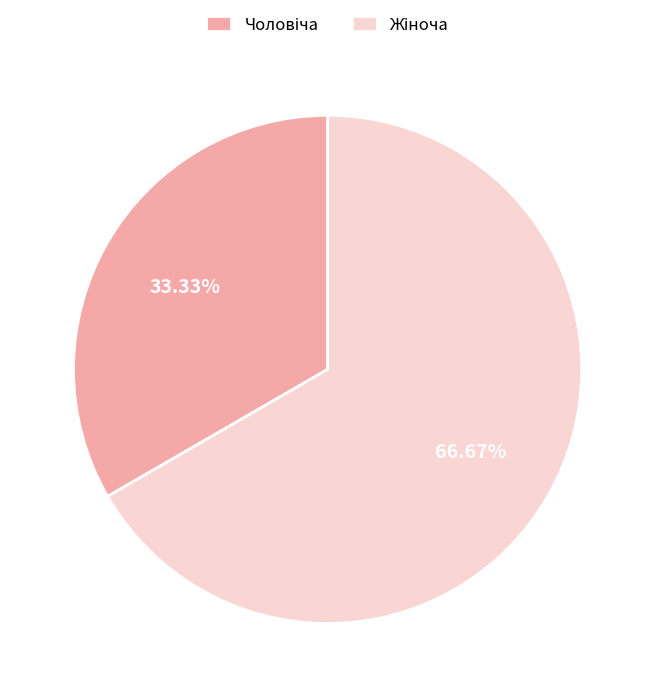

To the nearest percent, what is the difference between the largest and smallest slice percentages?

33%